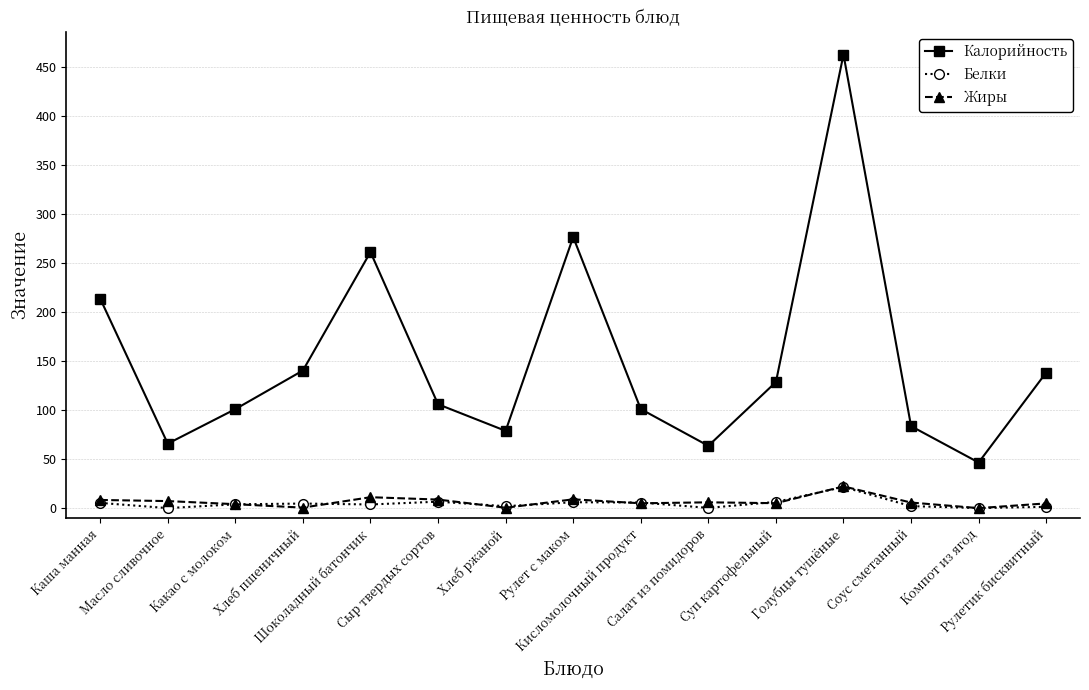

What is the value of the Калорийность point at the 13th from the left?

83.6